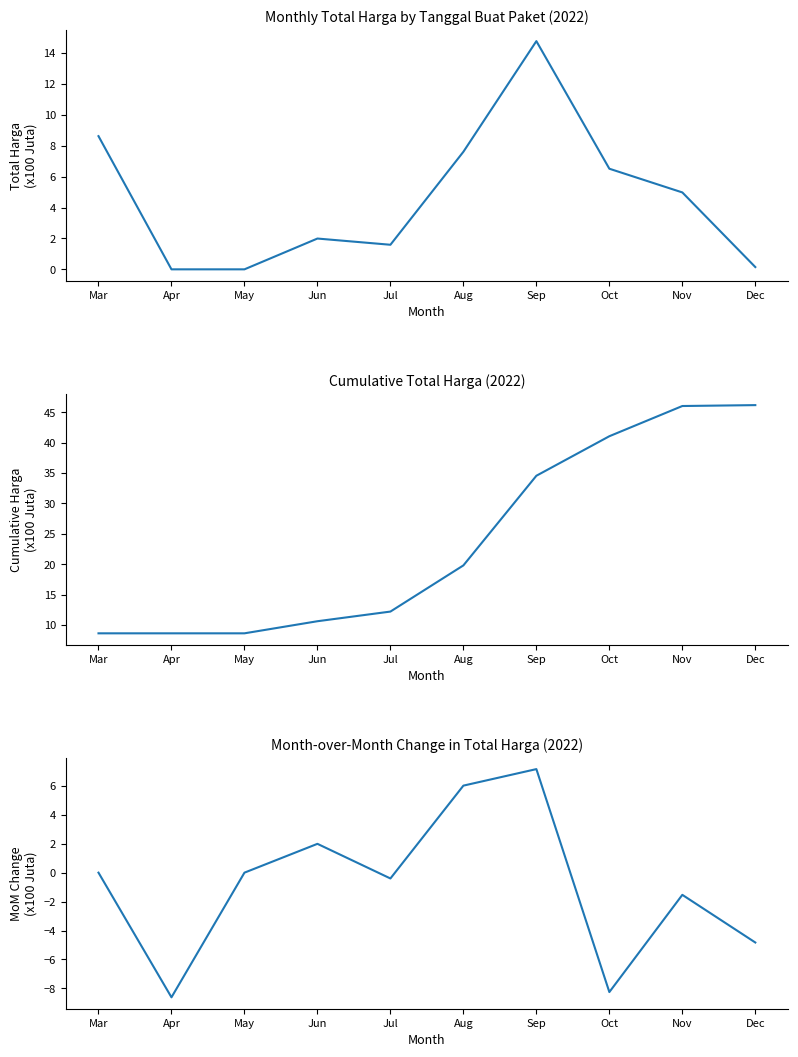

Reading right to left, extract all data points from this chart.

Total Harga: 0.1	5.0	6.5	14.8	7.6	1.6	2.0	0.0	0.0	8.6
Cumulative Harga: 46.2	46.0	41.1	34.6	19.8	12.2	10.6	8.6	8.6	8.6
MoM Change: -4.8	-1.5	-8.3	7.2	6.0	-0.4	2.0	0.0	-8.6	0.0